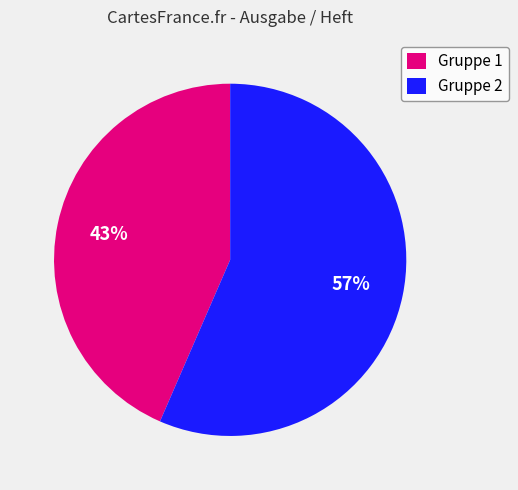

Is Gruppe 1 the majority of the pie?

No